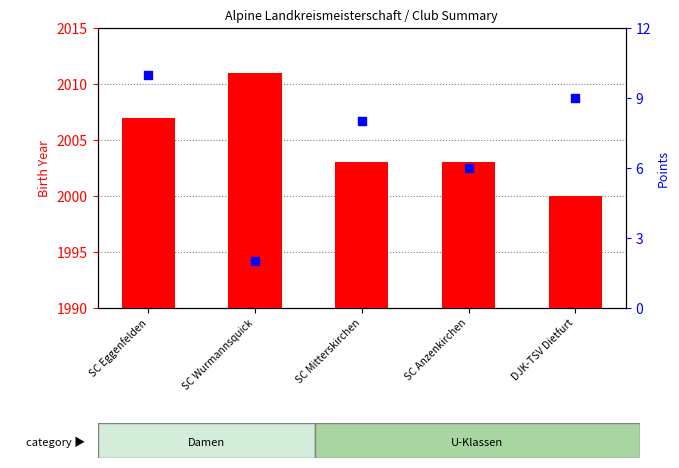

Which series contains the highest Y value?

birth year